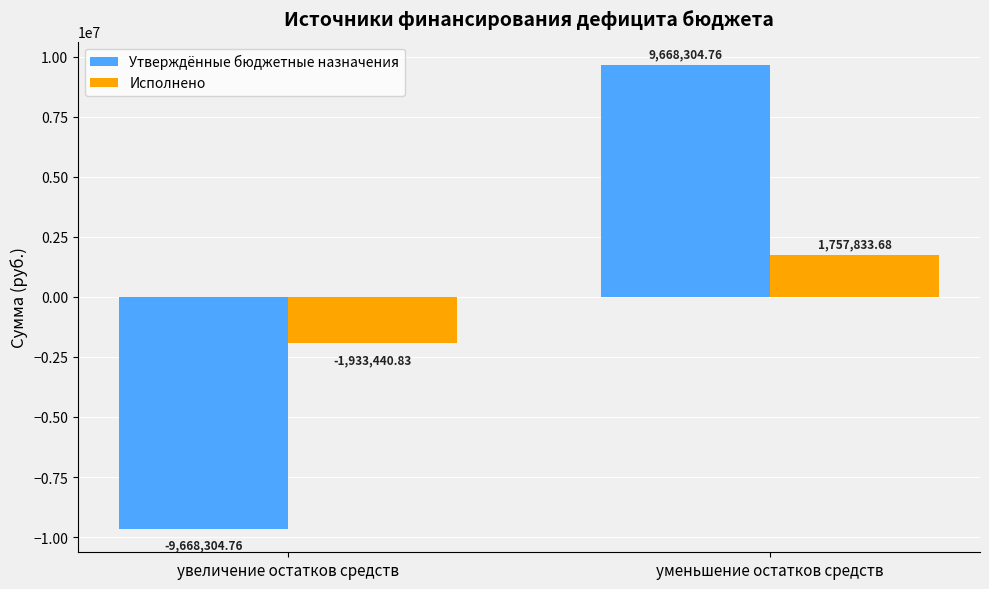

Read the Исполнено value at уменьшение остатков средств.

1757833.7